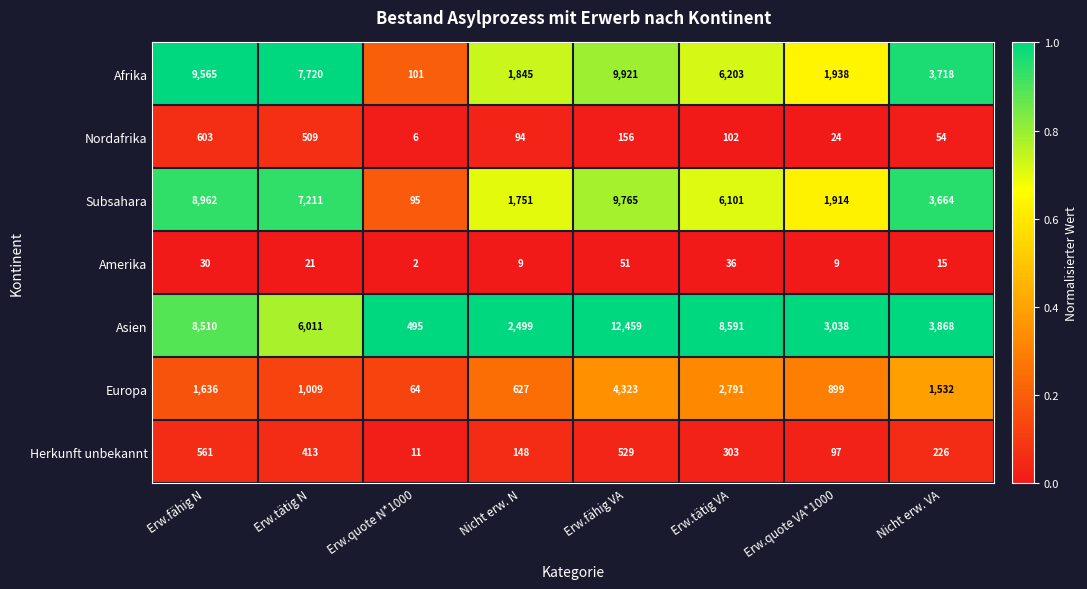

At which category does the chart reach its peak across all series?

Erw.fähig VA